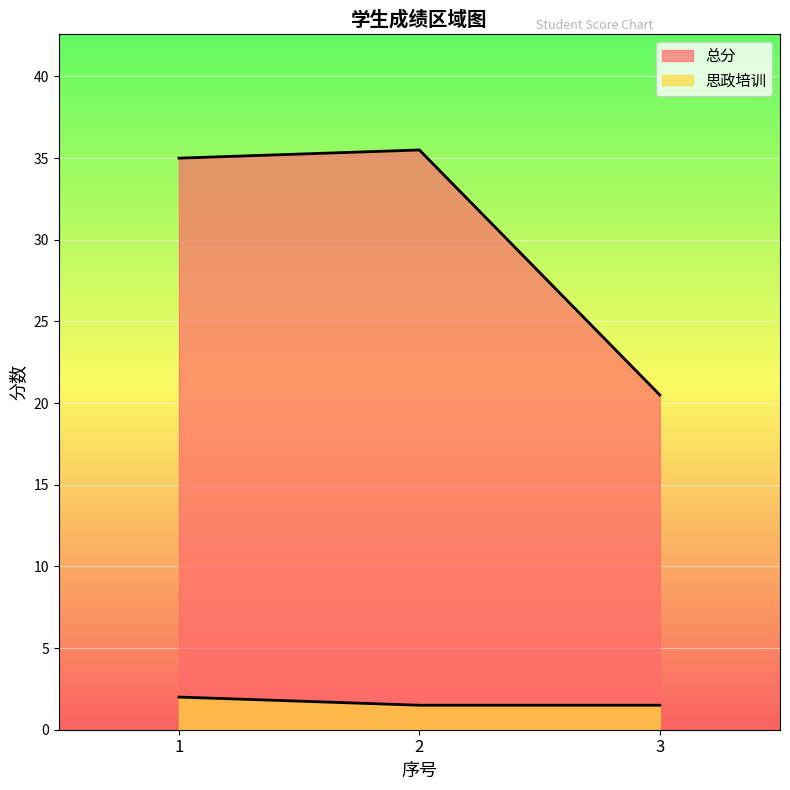

Which series has the largest total across all categories?

总分